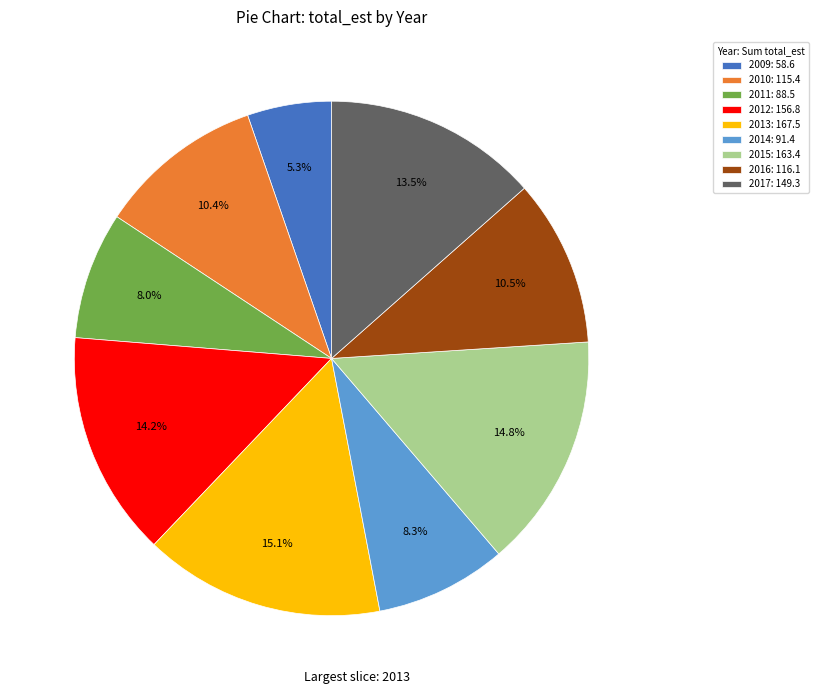

What is the smallest slice in the pie chart?

2009: 58.6